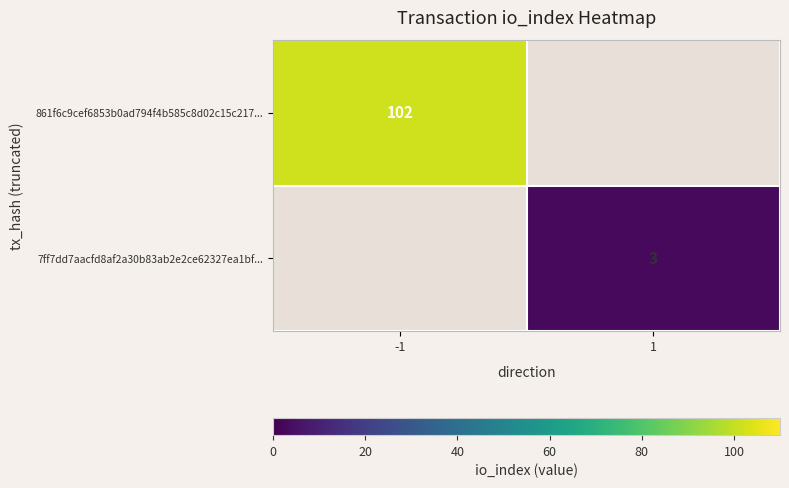

Is the value of 861f6c9cef6853b0ad794f4b585c8d02c15c217... at -1 greater than the value of 7ff7dd7aacfd8af2a30b83ab2e2ce62327ea1bf... at 1?

Yes